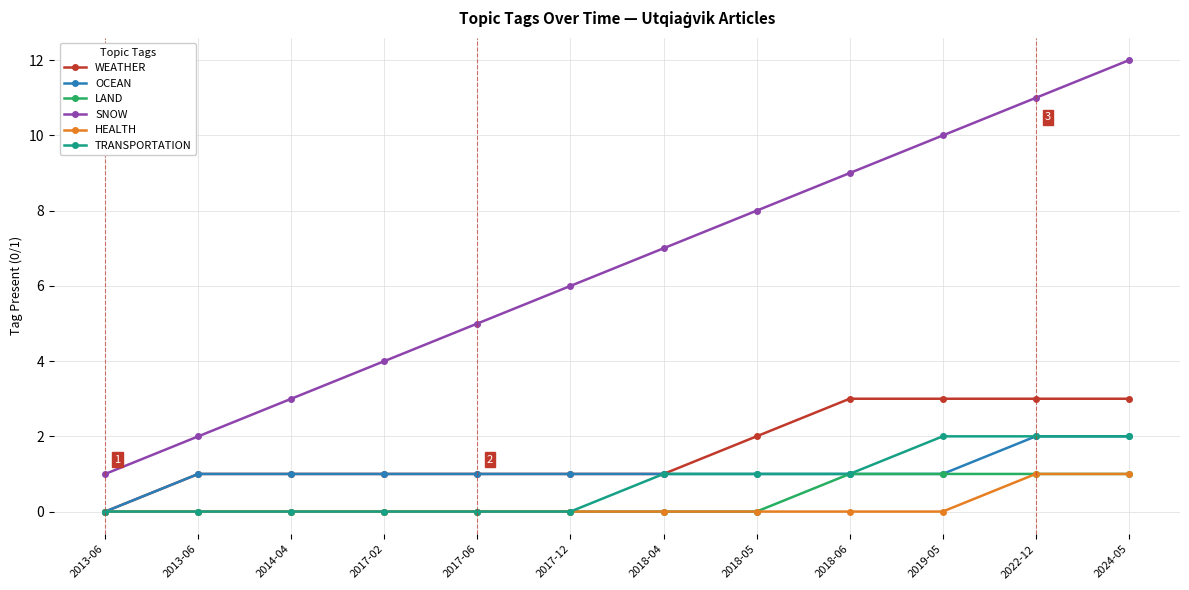

The WEATHER series shows 1 at 2017-12. True or false?

True